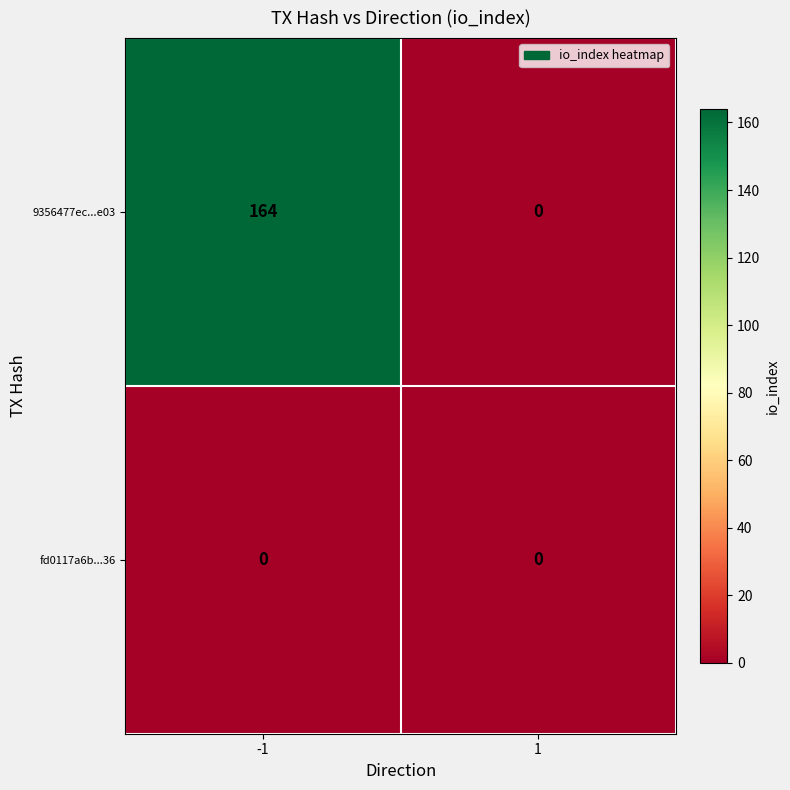

Reading left to right, list all the values displayed in this chart.

9356477ec...e03: 164	0
fd0117a6b...36: 0	0